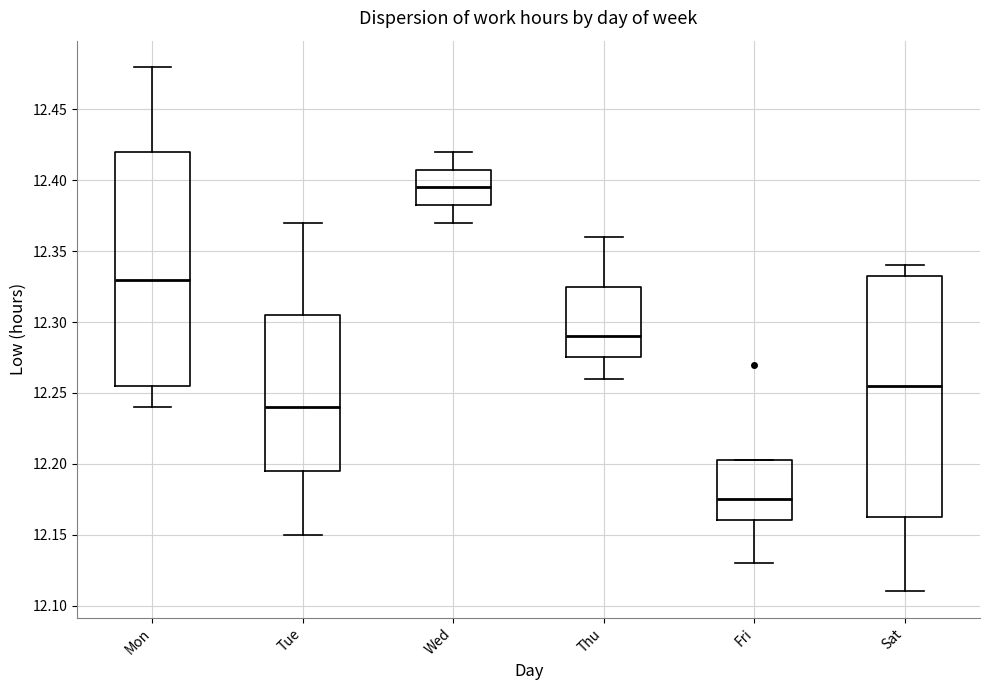

Reading left to right, read every box against the y-axis: the position of its median line, the range the box covers, and the ends of its whiskers. The values are not printed on the chart, so give them approximately, as read against the axis.

Mon: median 12.330, box 12.255 to 12.420, whiskers 12.240 to 12.480
Tue: median 12.240, box 12.195 to 12.305, whiskers 12.150 to 12.370
Wed: median 12.395, box 12.385 to 12.410, whiskers 12.370 to 12.420
Thu: median 12.290, box 12.275 to 12.325, whiskers 12.260 to 12.360
Fri: median 12.175, box 12.160 to 12.205, whiskers 12.130 to 12.205
Sat: median 12.255, box 12.165 to 12.335, whiskers 12.110 to 12.340